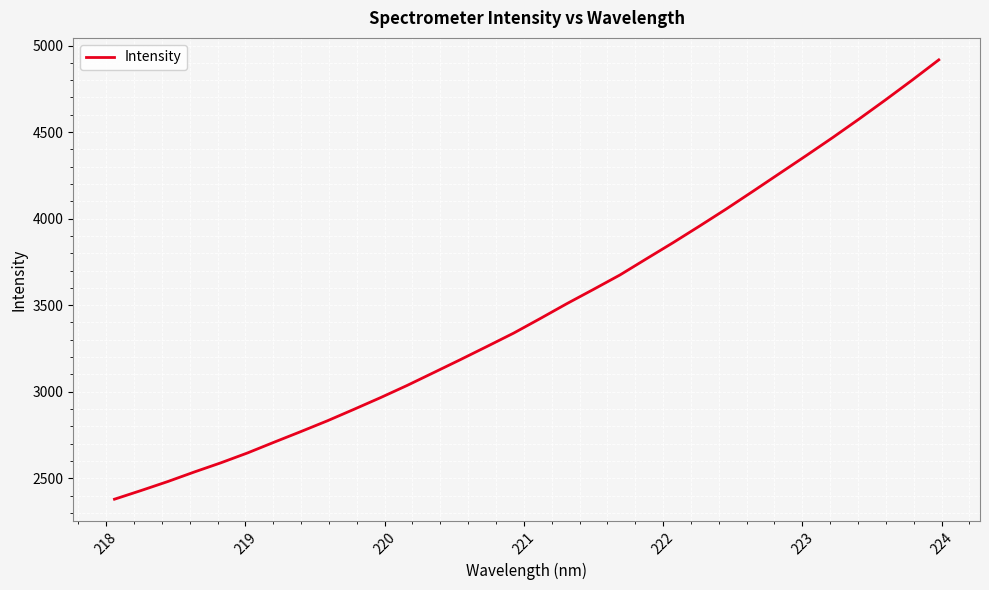

What is the greatest value displayed?

4917.1